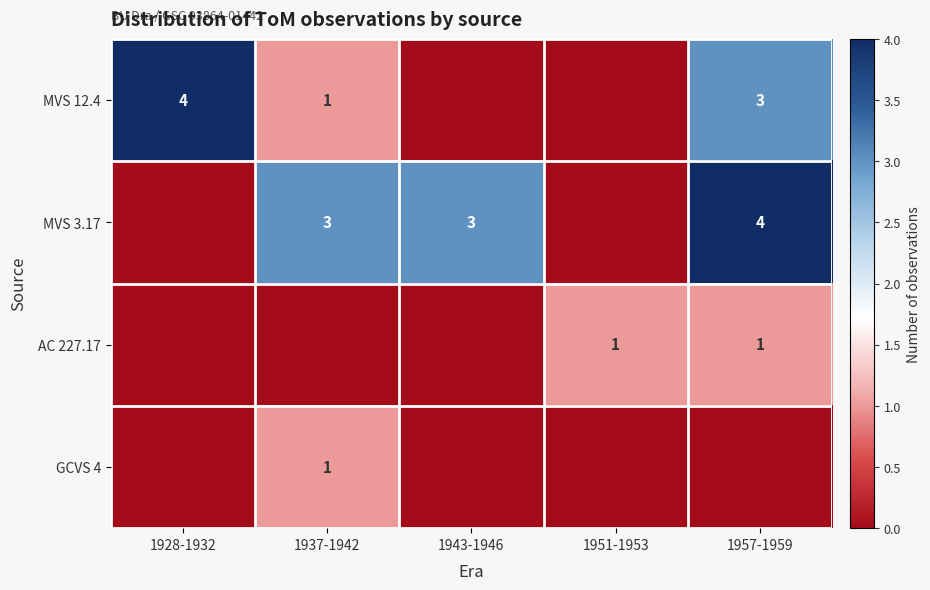

Is it true that GCVS 4 equals 1 at 1937-1942?

True